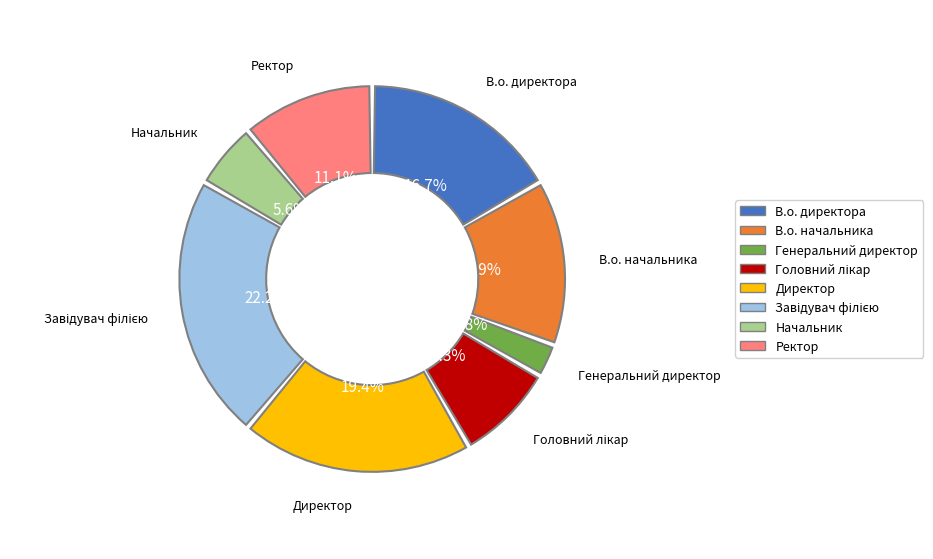

To the nearest percent, what portion does Директор represent?

19%